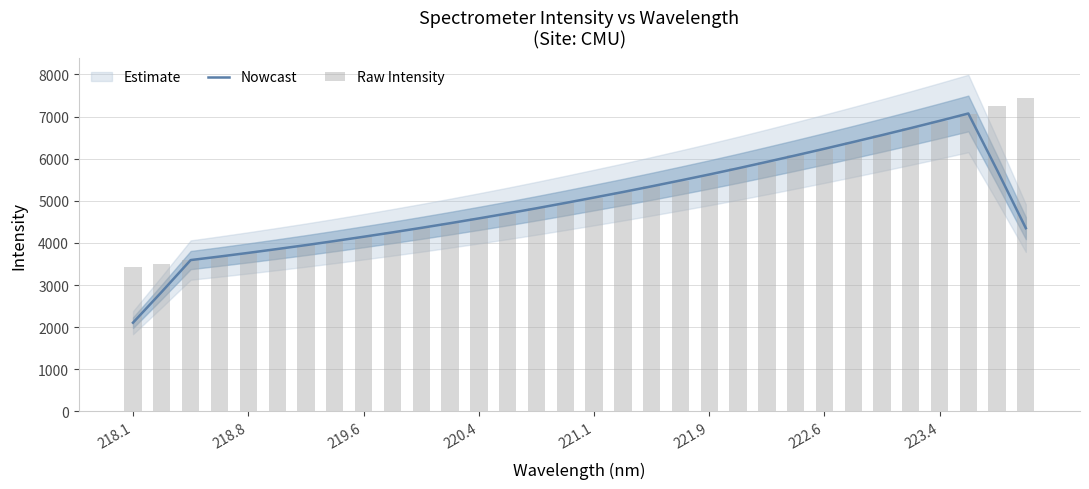

What is the minimum value shown in the chart?

2105.4